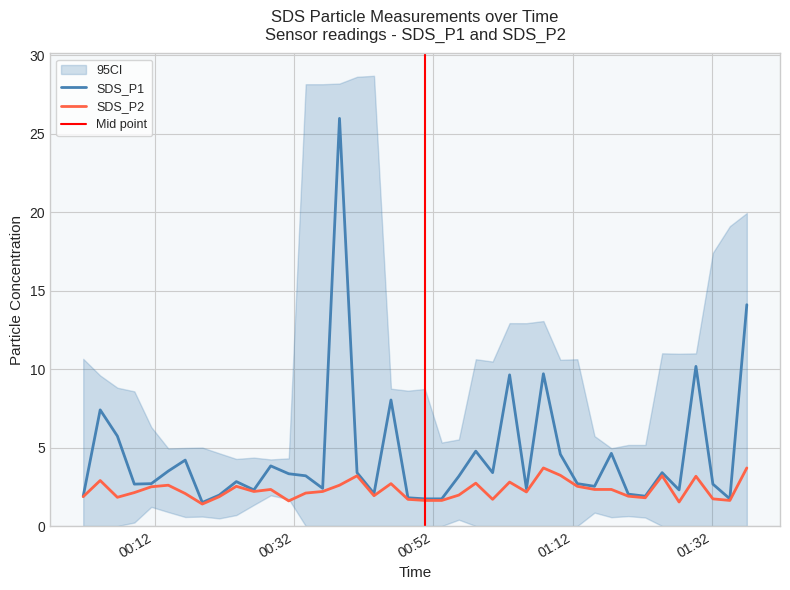

The value of SDS_P2 at 2022/11/28 00:48:21 is 1.7. True or false?

True